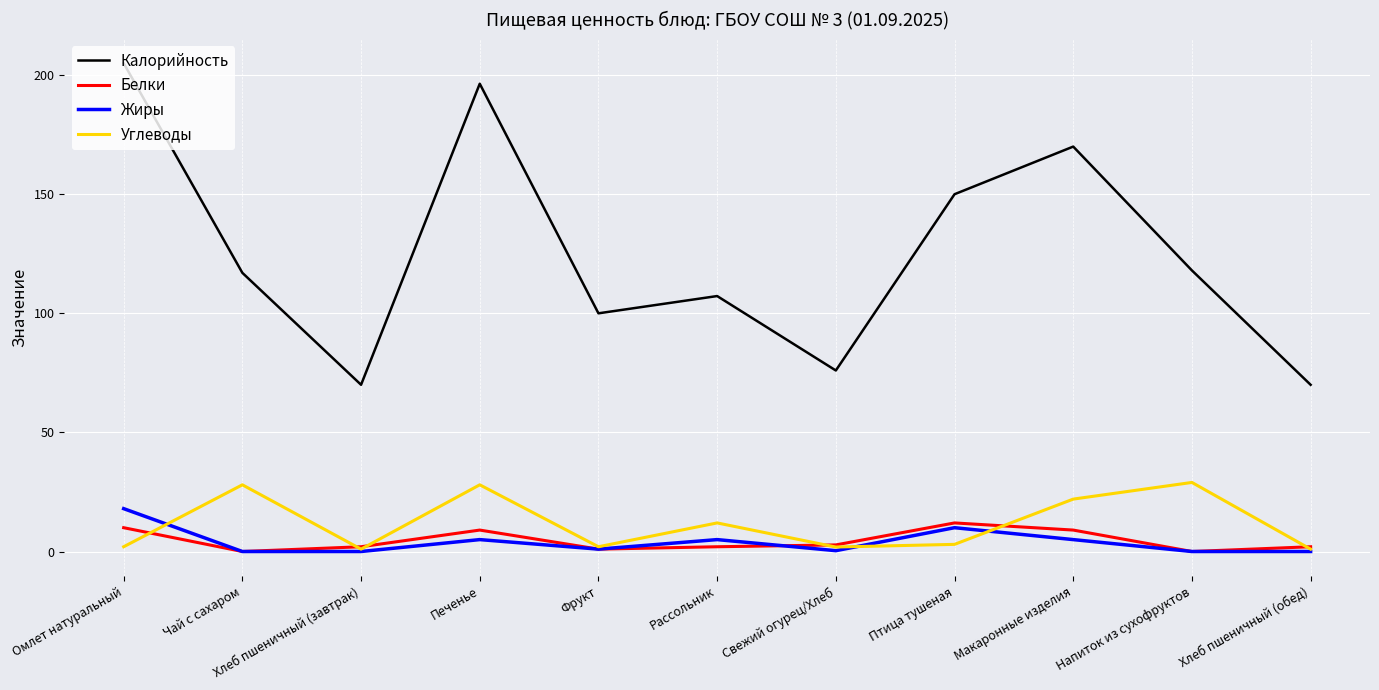

Which category has the highest value in the Калорийность series?

Омлет натуральный